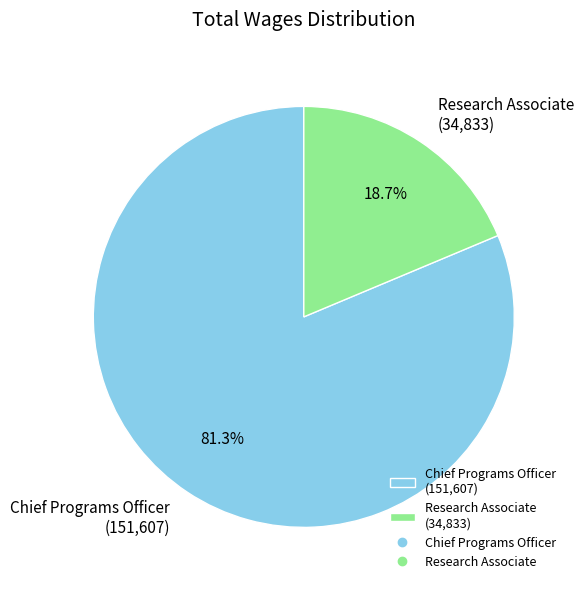

Is Chief Programs Officer the majority of the pie?

Yes